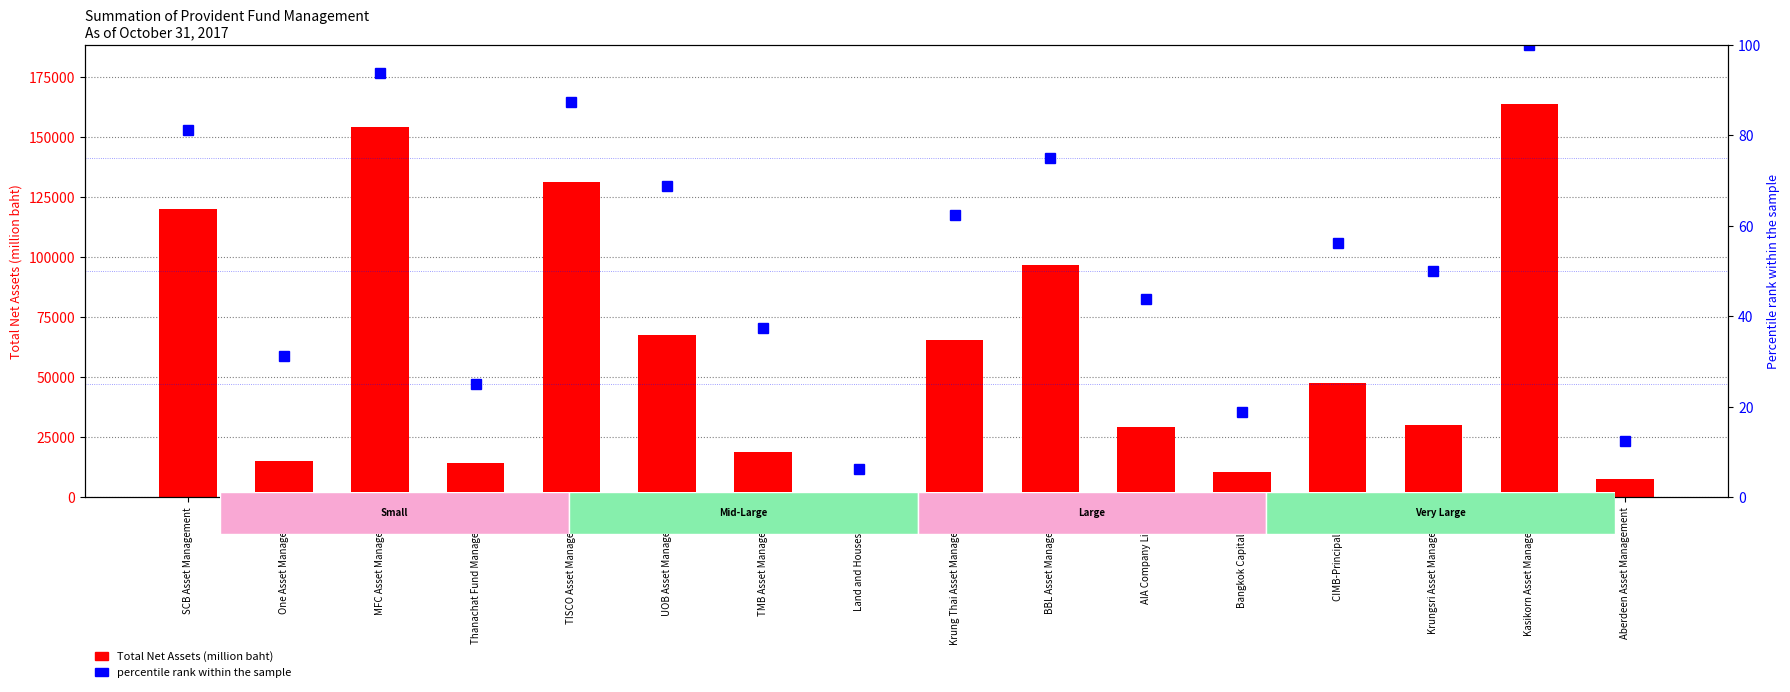

How many values in the percentile rank within the sample series exceed 56?

8